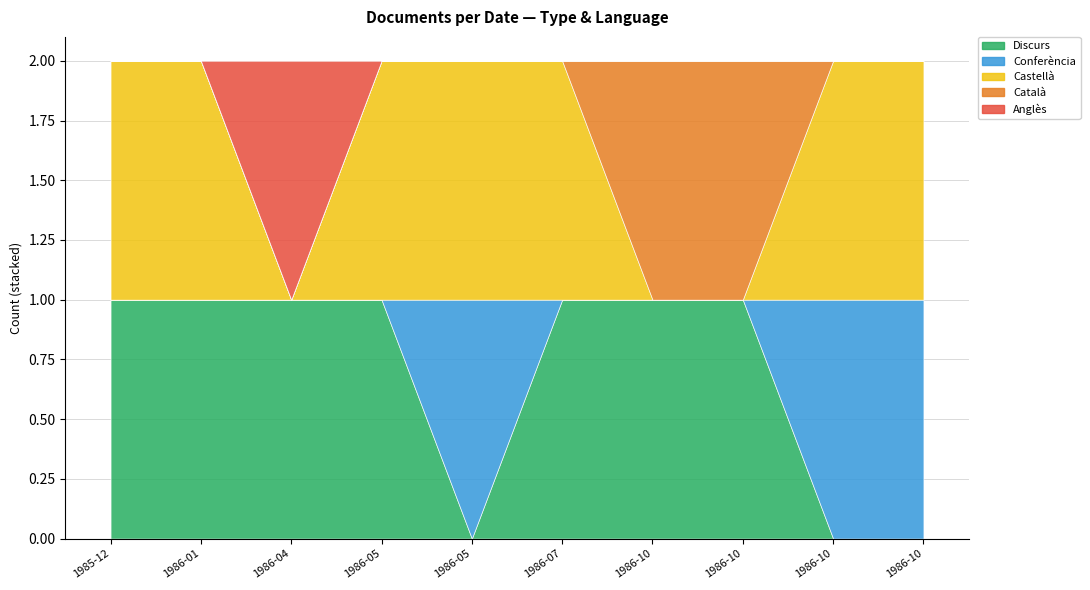

What is the label of the 10th point from the left?

1986-10-28